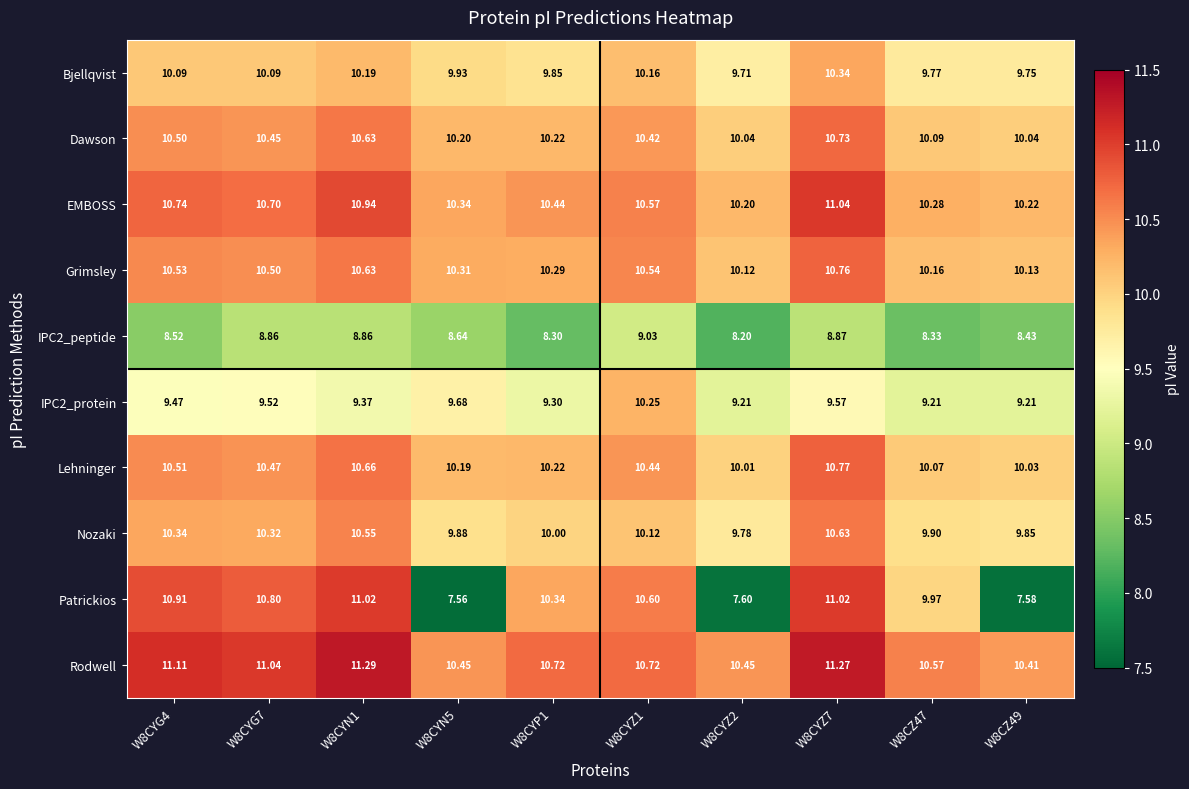

Which series has the largest total across all categories?

Rodwell